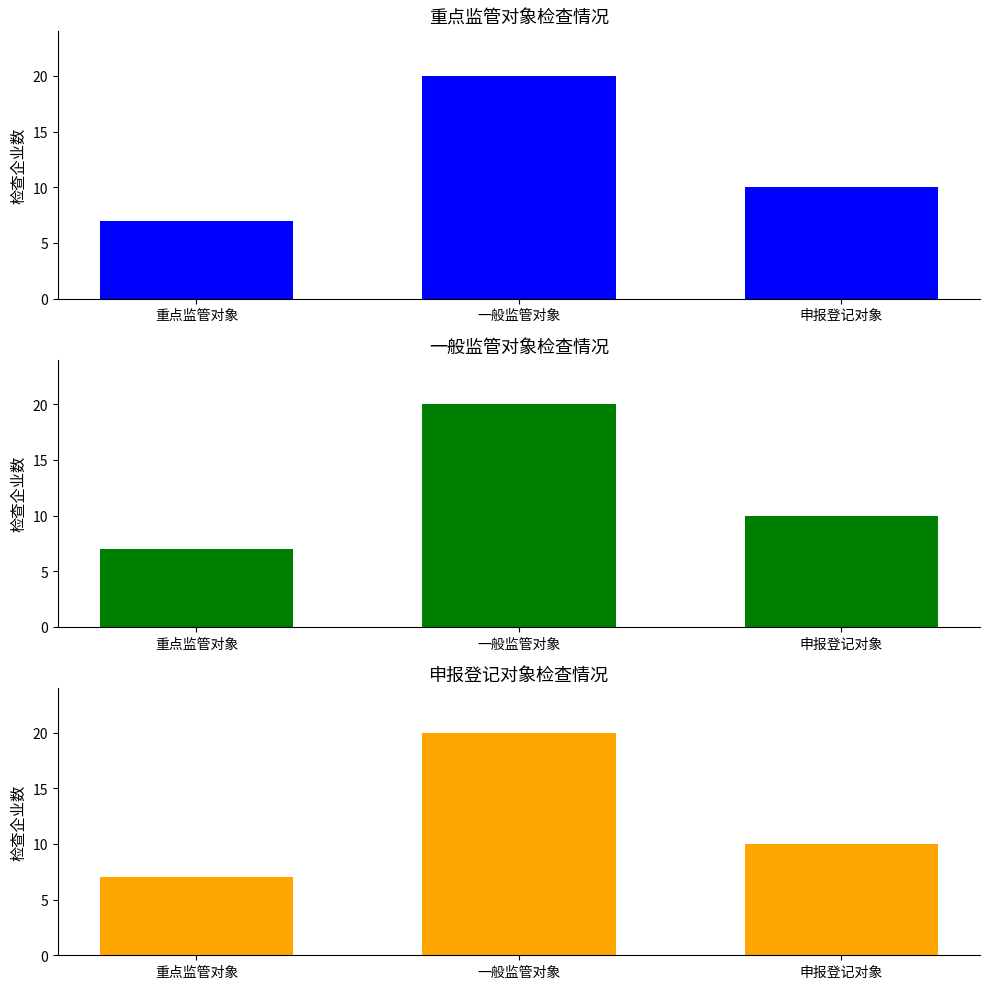

Where does the 申报登记对象 series first go above 10?

一般监管对象